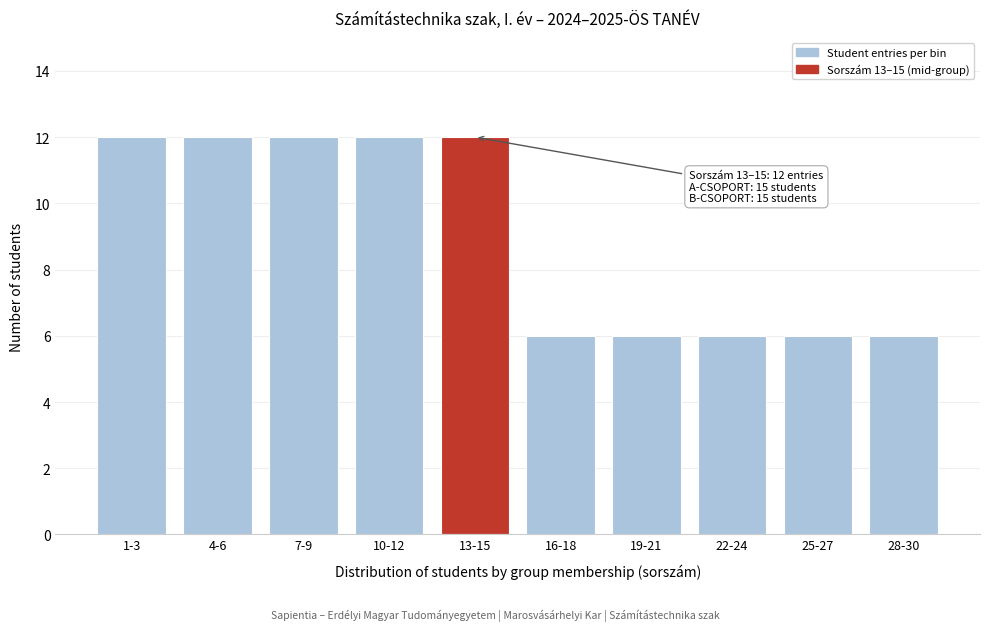

Reading left to right, transcribe all the data shown in this chart.

1-3=12	4-6=12	7-9=12	10-12=12	13-15=12	16-18=6	19-21=6	22-24=6	25-27=6	28-30=6